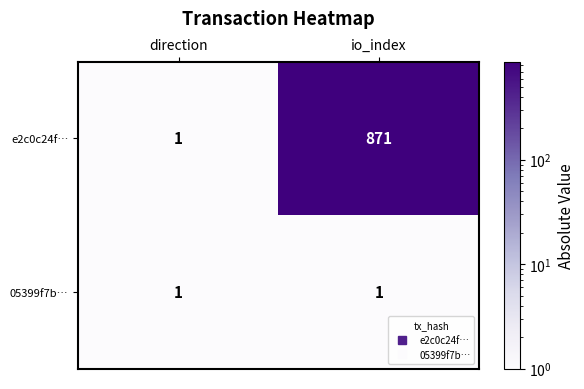

At which category is the sum across all series the highest?

io_index